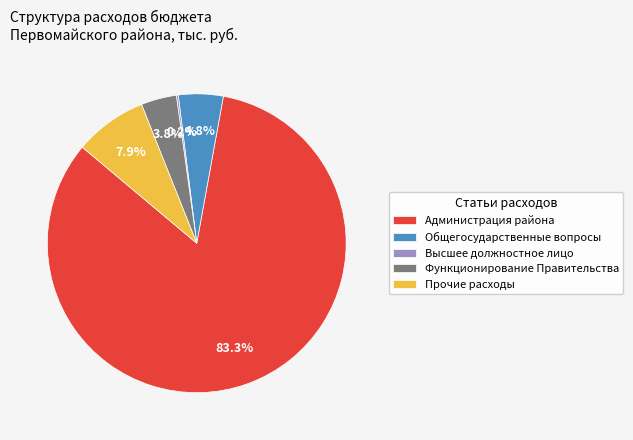

What is the largest slice in the pie chart?

Администрация района